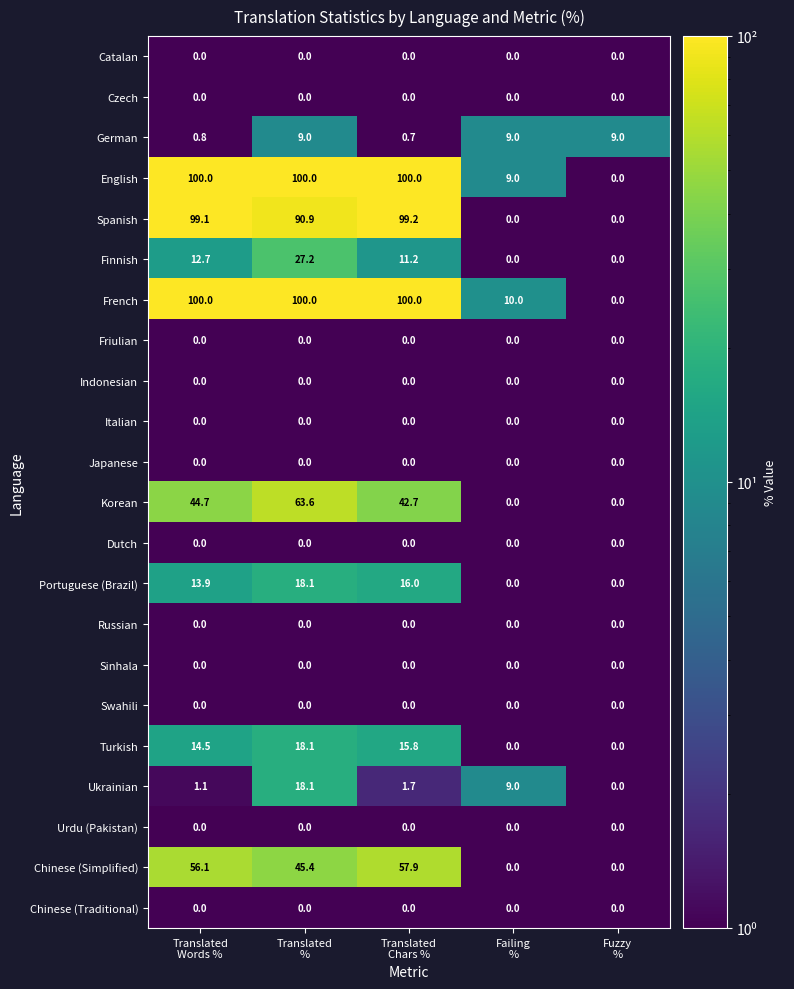

At how many categories does at least one series exceed 77?

3